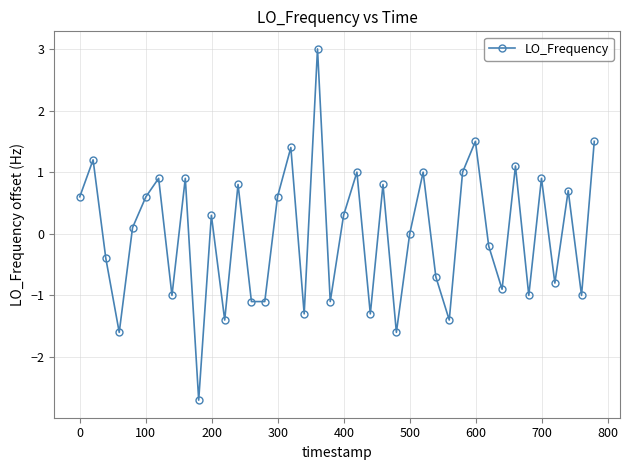

Does the chart display data point markers on the line(s)?

Yes